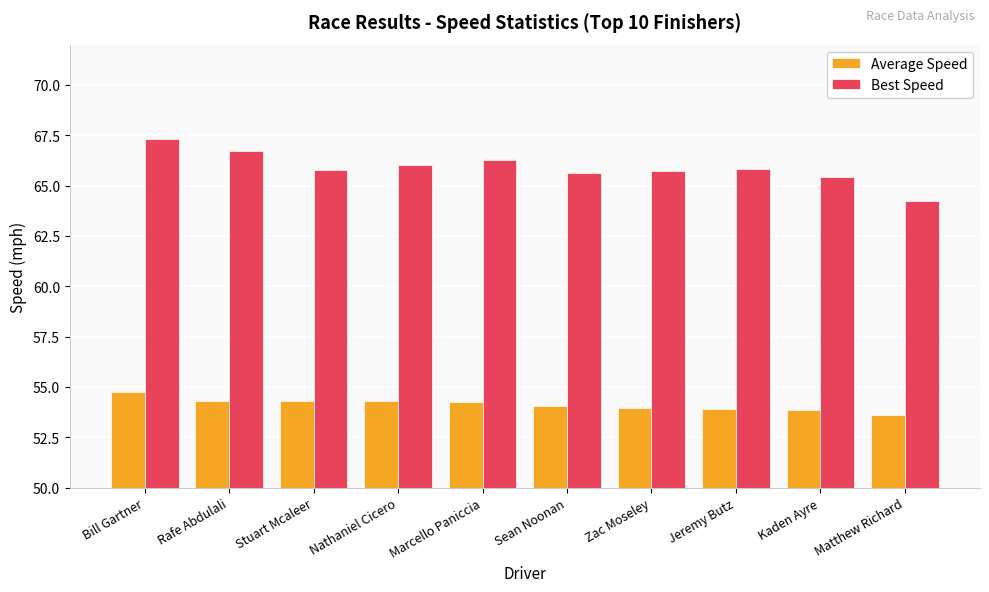

What is the label of the 8th bar from the right?

Stuart Mcaleer